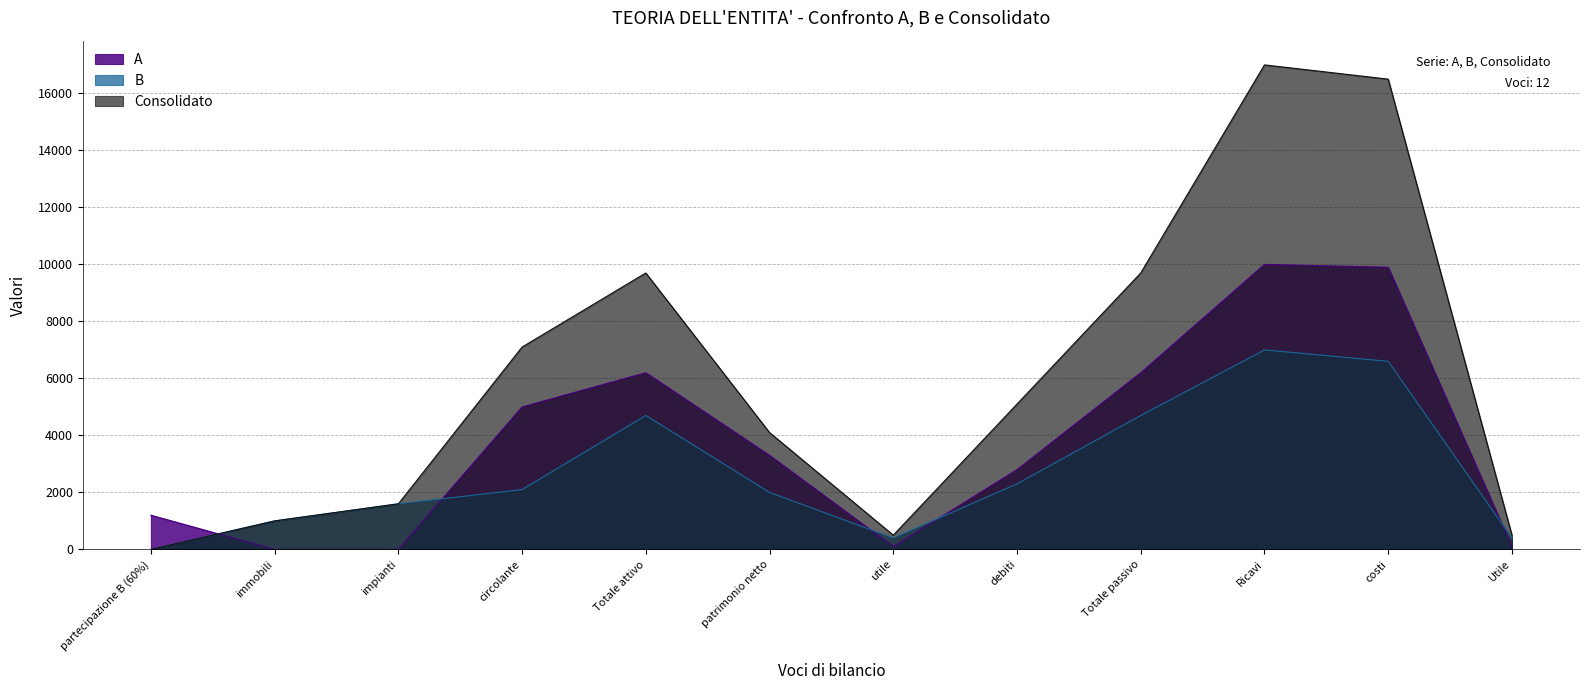

At costi, list the series in order from smallest to largest.

B, A, Consolidato